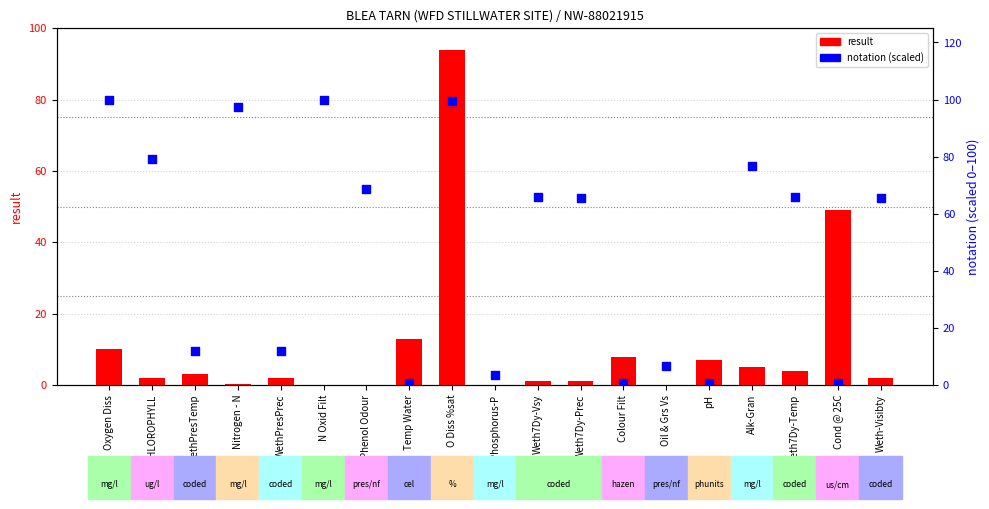

Which series contains the highest Y value?

notation (scaled)